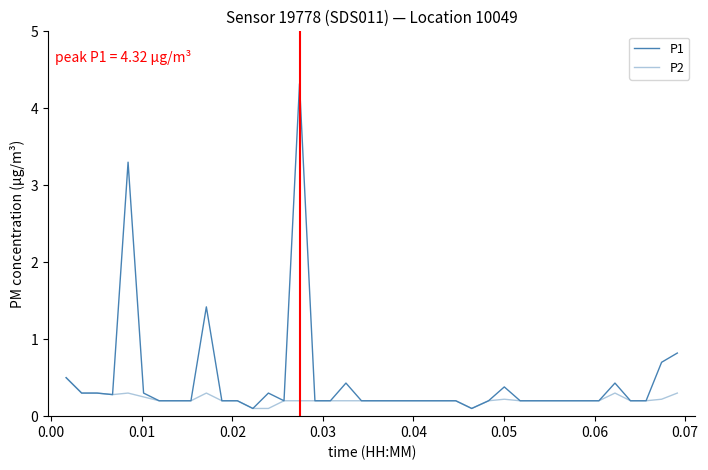

Rank the series by their maximum value, from highest to lowest.

P1, P2